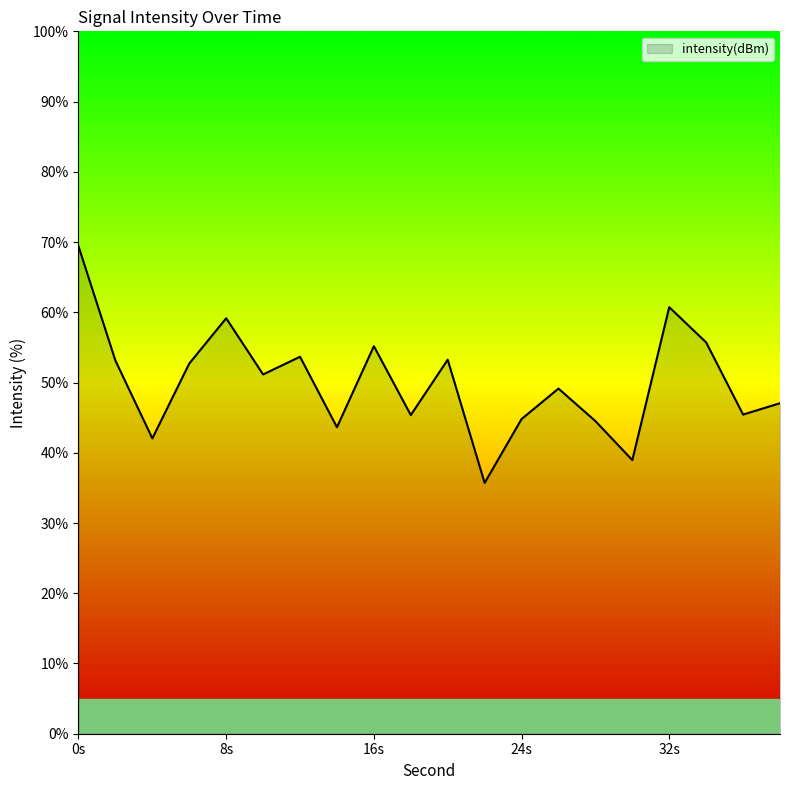

What is the maximum value shown in the chart?

69.4